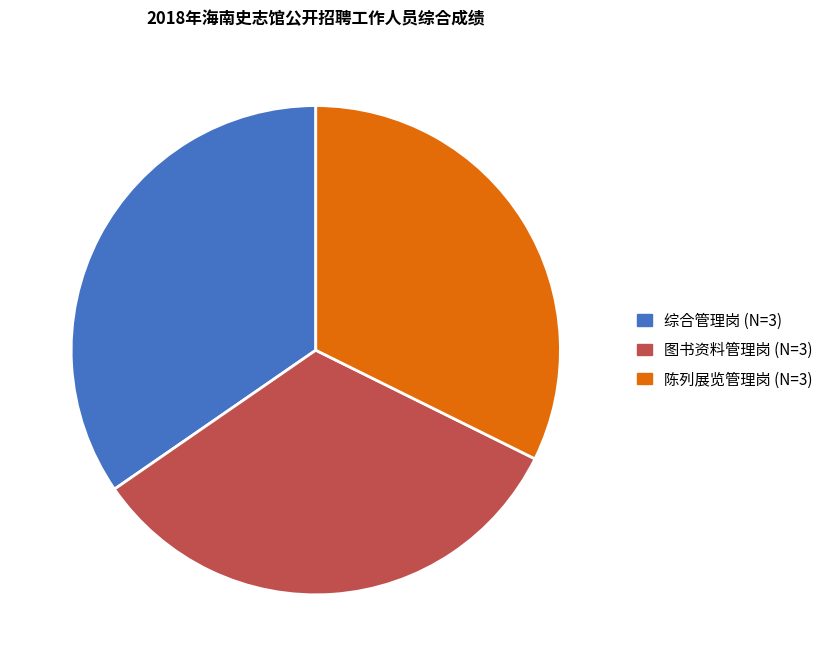

Is there any slice that represents more than half of the pie?

No